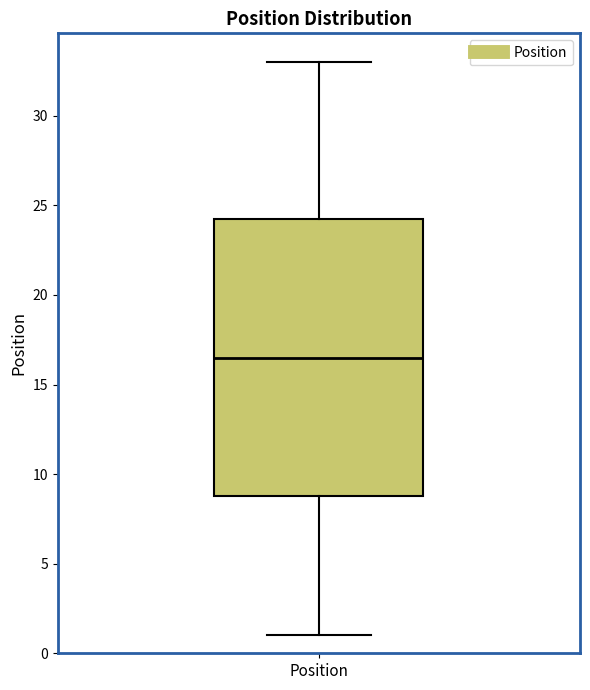

Read this box plot against the y-axis: the position of the median line, the range covered by the box, and the ends of both whiskers. The values are not printed on the chart, so give them approximately, as read against the axis.

median 16.5, box 9.0 to 24.5, whiskers 1.0 to 33.0